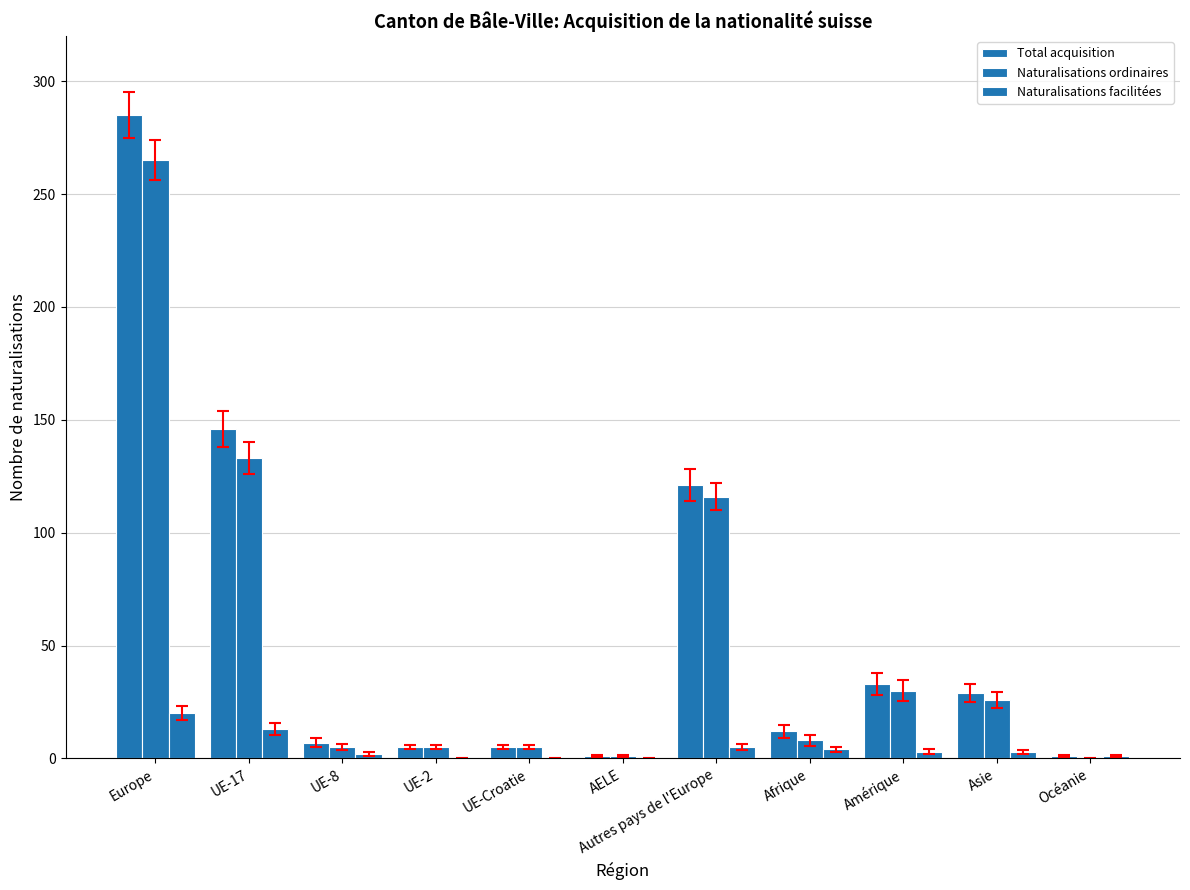

Which category has the lowest value across all series?

Océanie